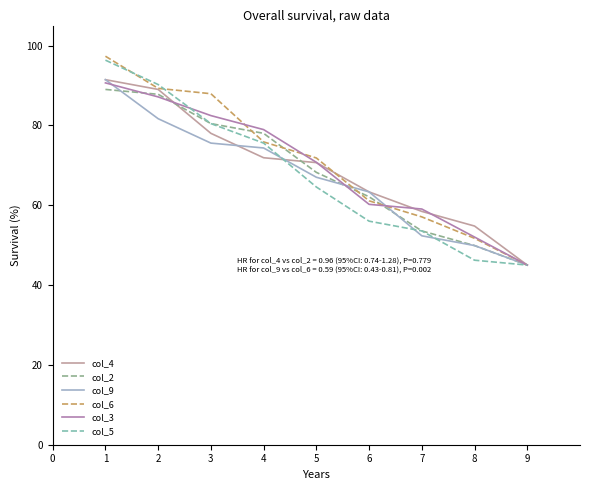

The col_6 series shows 139.8 at 1. True or false?

False